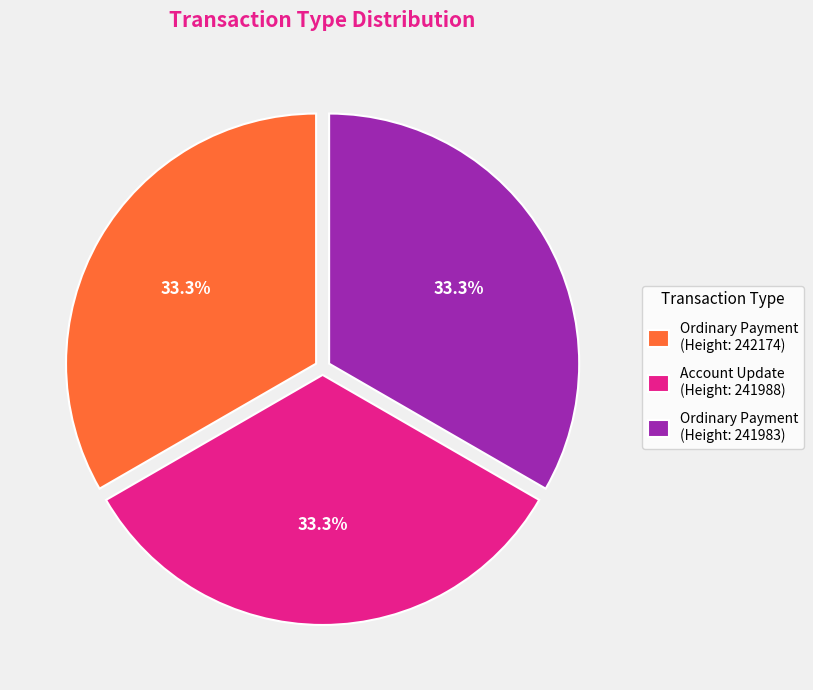

Does Ordinary Payment (Height: 242174) represent more than half of the total?

No